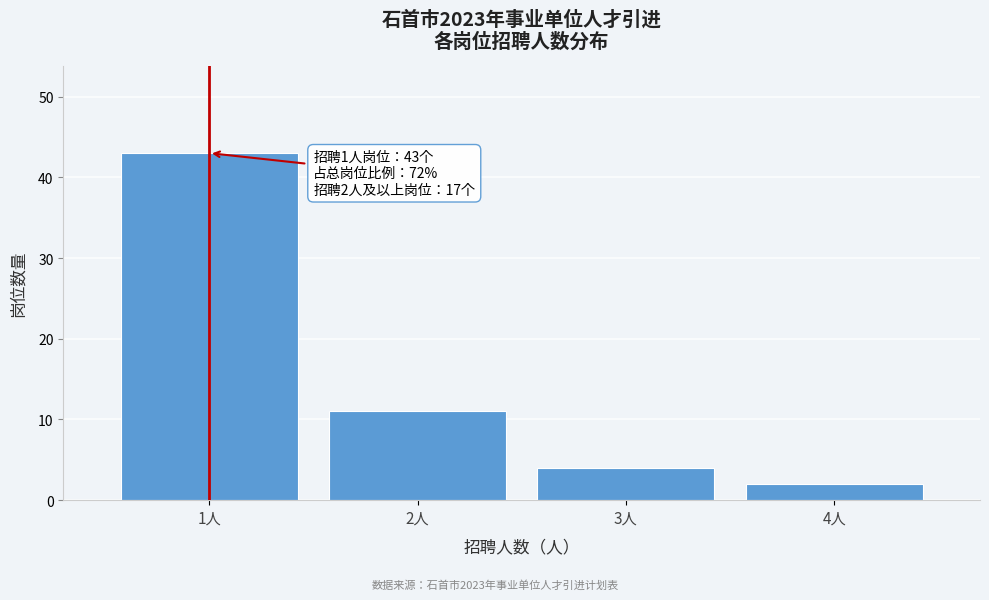

Reading left to right, extract all data points from this chart.

1人=43	2人=11	3人=4	4人=2